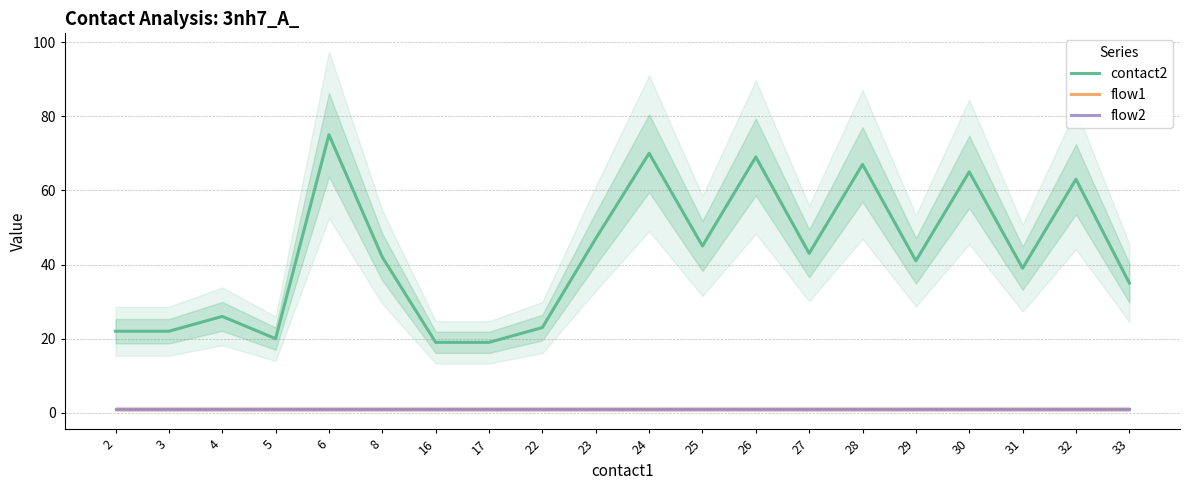

Reading left to right, extract all data points from this chart.

contact2: 2=22	3=22	4=26	5=20	6=75	8=42	16=19	17=19	22=23	23=47	24=70	25=45	26=69	27=43	28=67	29=41	30=65	31=39	32=63	33=35
flow1: 2=1	3=1	4=1	5=1	6=1	8=1	16=1	17=1	22=1	23=1	24=1	25=1	26=1	27=1	28=1	29=1	30=1	31=1	32=1	33=1
flow2: 2=1	3=1	4=1	5=1	6=1	8=1	16=1	17=1	22=1	23=1	24=1	25=1	26=1	27=1	28=1	29=1	30=1	31=1	32=1	33=1